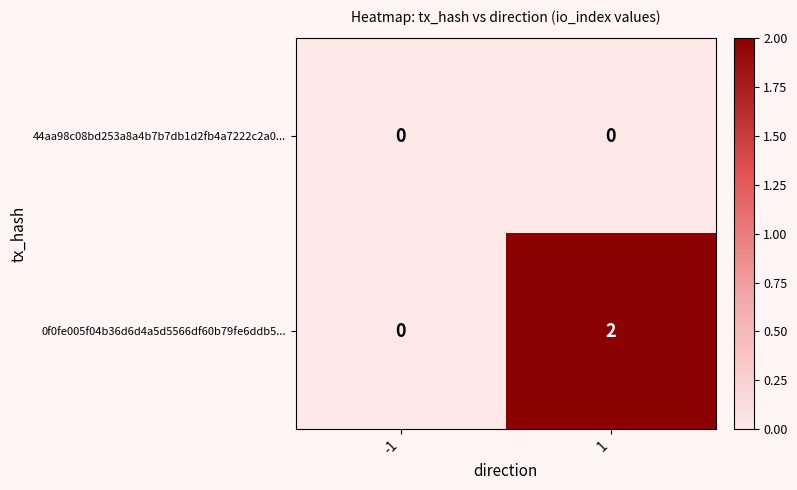

Reading left to right, extract all data points from this chart.

44aa98c08bd253a8a4b7b7db1d2fb4a7222c2a0...: 0	0
0f0fe005f04b36d6d4a5d5566df60b79fe6ddb5...: 0	2